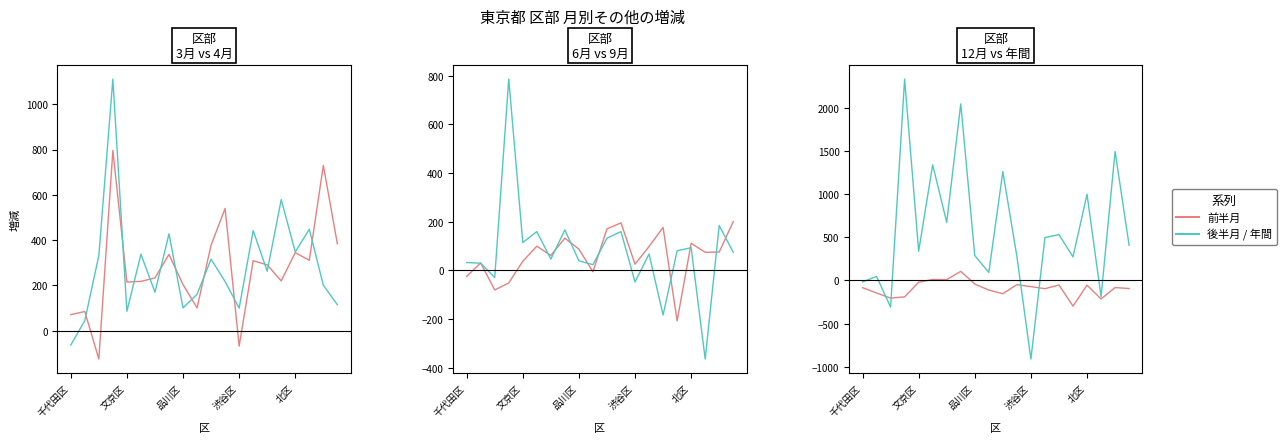

At how many categories does at least one series exceed 498?

8